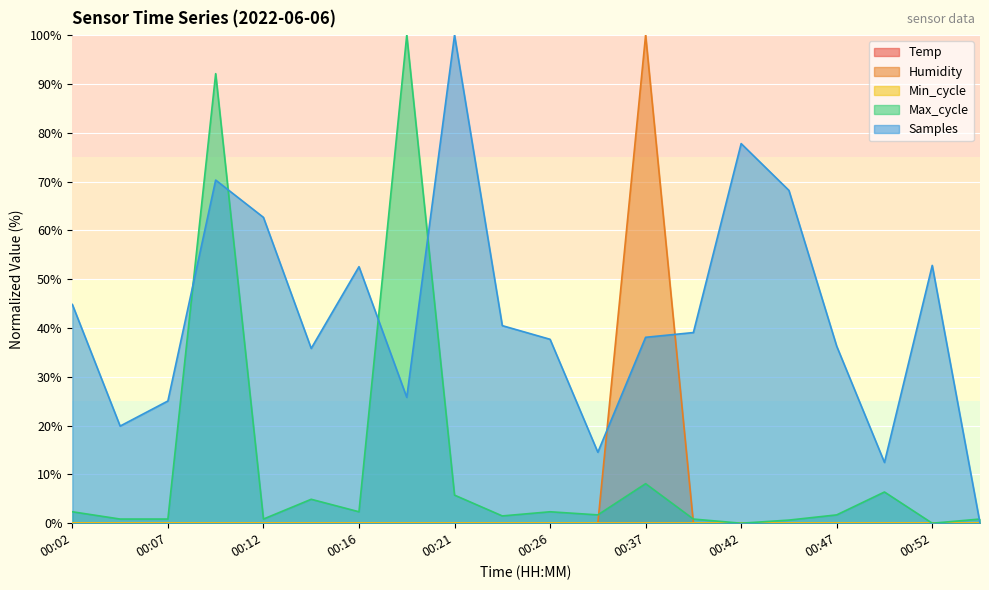

Reading left to right, what are all the values shown in this chart?

Humidity: 0.0	0.0	0.0	0.0	0.0	0.0	0.0	0.0	0.0	0.0	0.0	0.0	100.0	0.0	0.0	0.0	0.0	0.0	0.0	0.0
Max_cycle: 2.3	0.9	0.9	92.1	0.9	4.9	2.3	100.0	5.8	1.5	2.3	1.7	8.1	0.9	0.0	0.6	1.7	6.4	0.0	0.9
Samples: 44.8	19.9	25.0	70.3	62.7	35.8	52.6	25.8	100.0	40.5	37.7	14.5	38.1	39.1	77.8	68.2	36.3	12.4	52.8	0.0